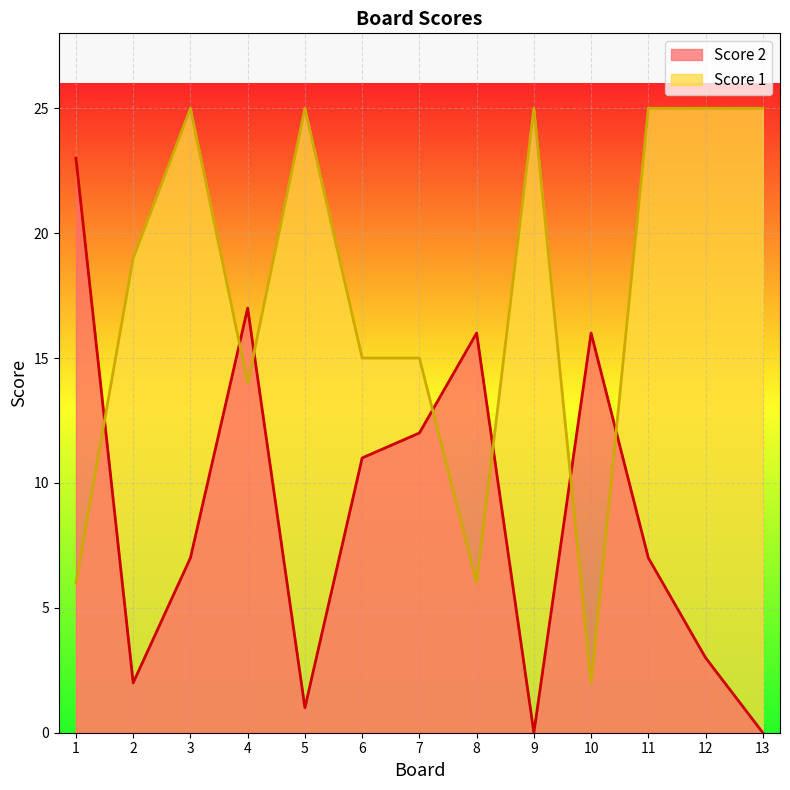

True or false: Score 2 has a value of 11 at 6.

True